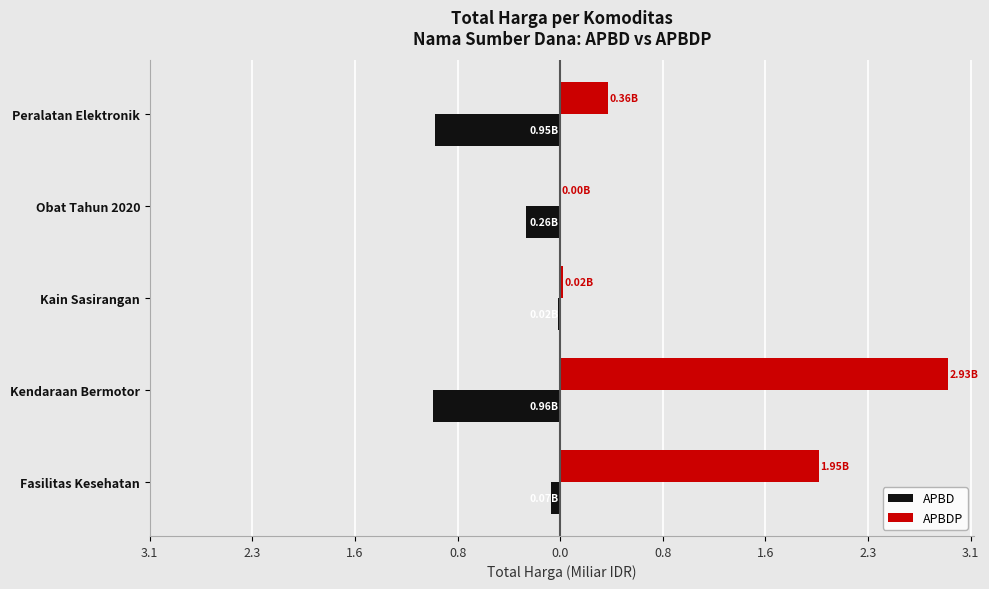

What is the value of the APBD bar at the 1st from the left?

-0.1